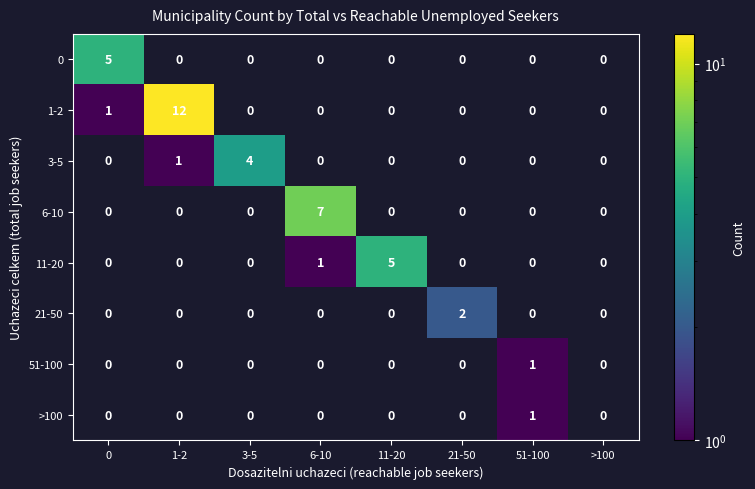

Which series has the widest spread of values?

1-2